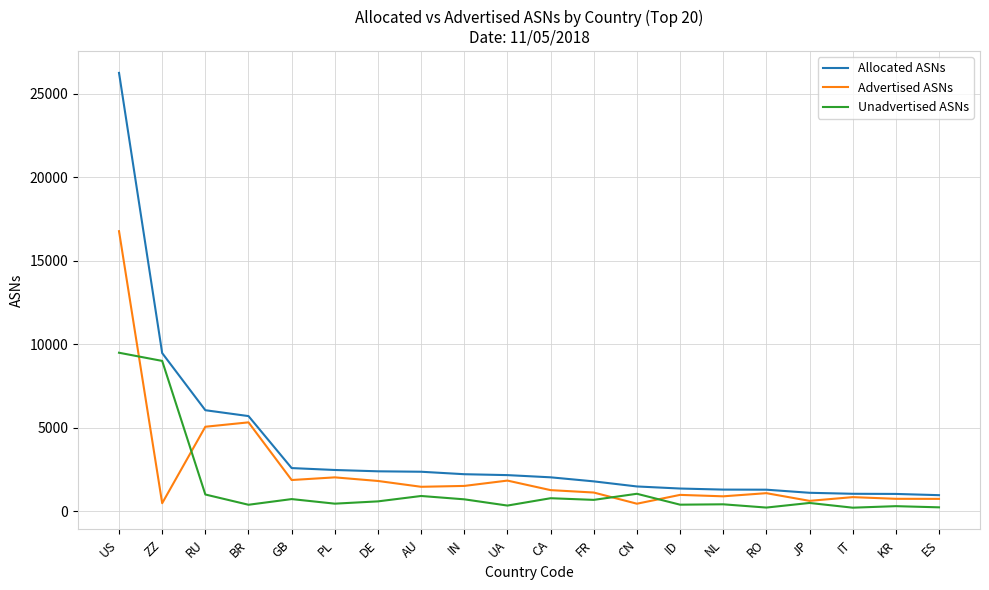

What is the spread (max minus min) of values at FR?

1109